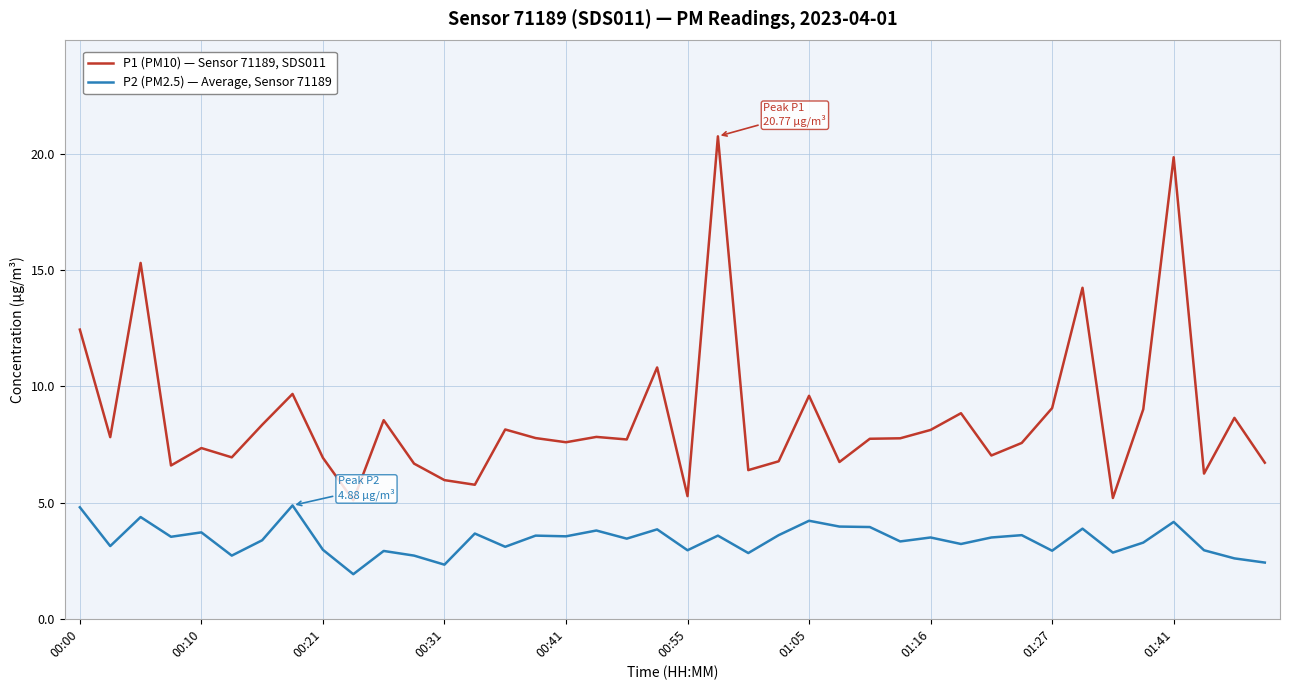

What is the maximum value shown in the chart?

20.8